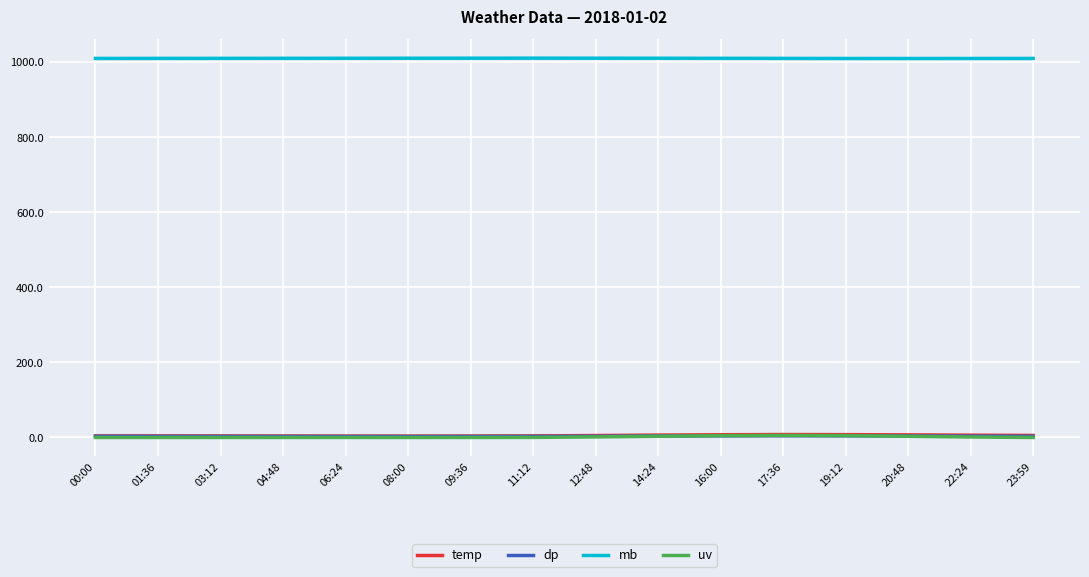

The value of mb at 09:36 is 1656.9. True or false?

False